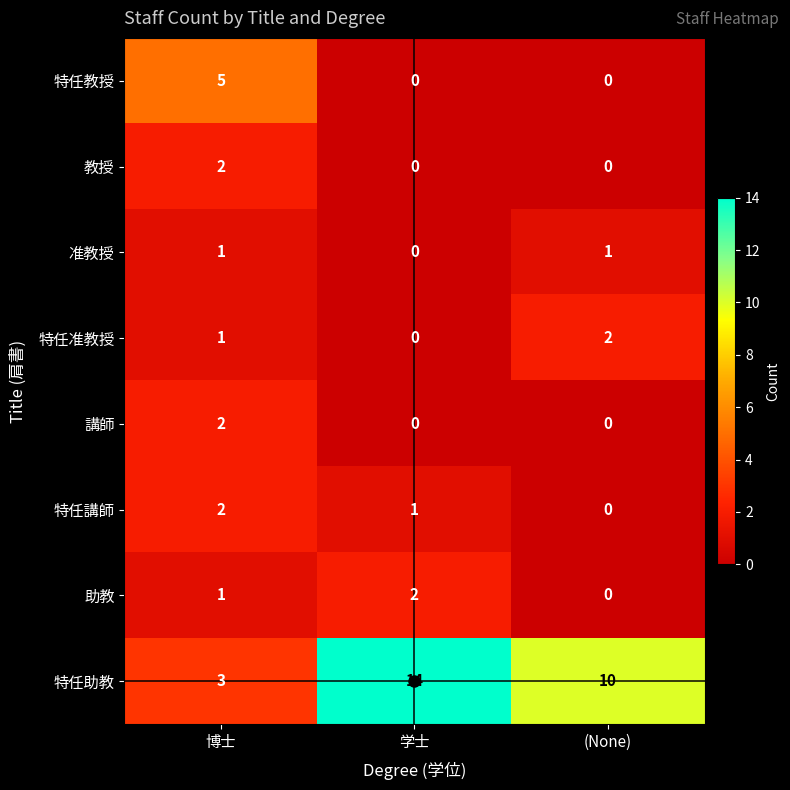

Rank the categories by 特任准教授 value from lowest to highest.

学士, 博士, (None)